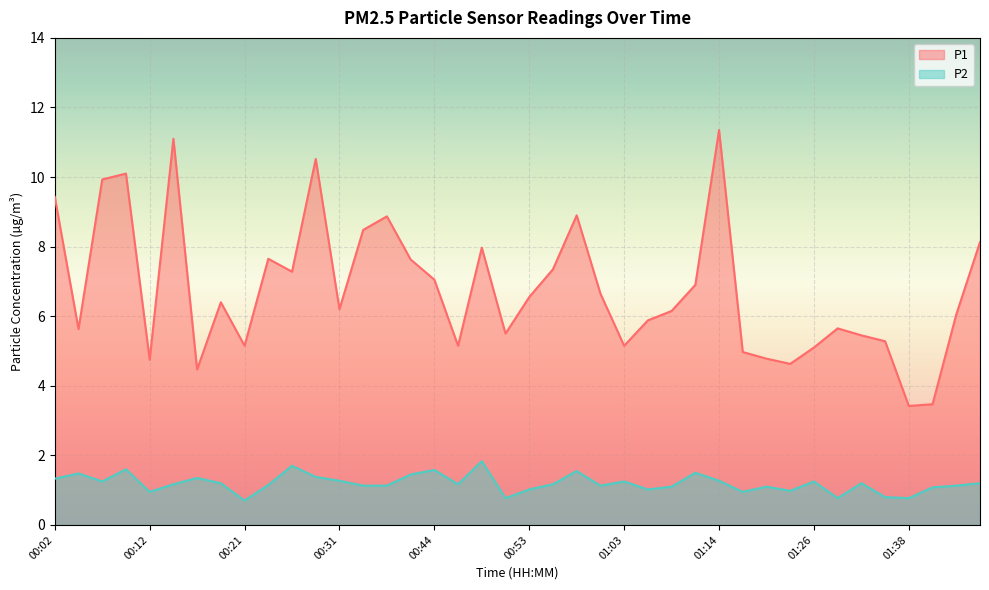

True or false: P2 and P1 intersect in this chart.

False